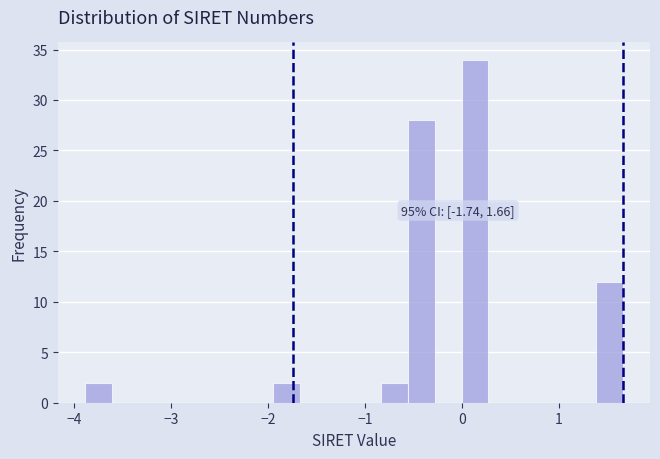

Around what value on the x-axis is the tallest bar? Give the approximate position of its centre, as read against the axis.

0.1